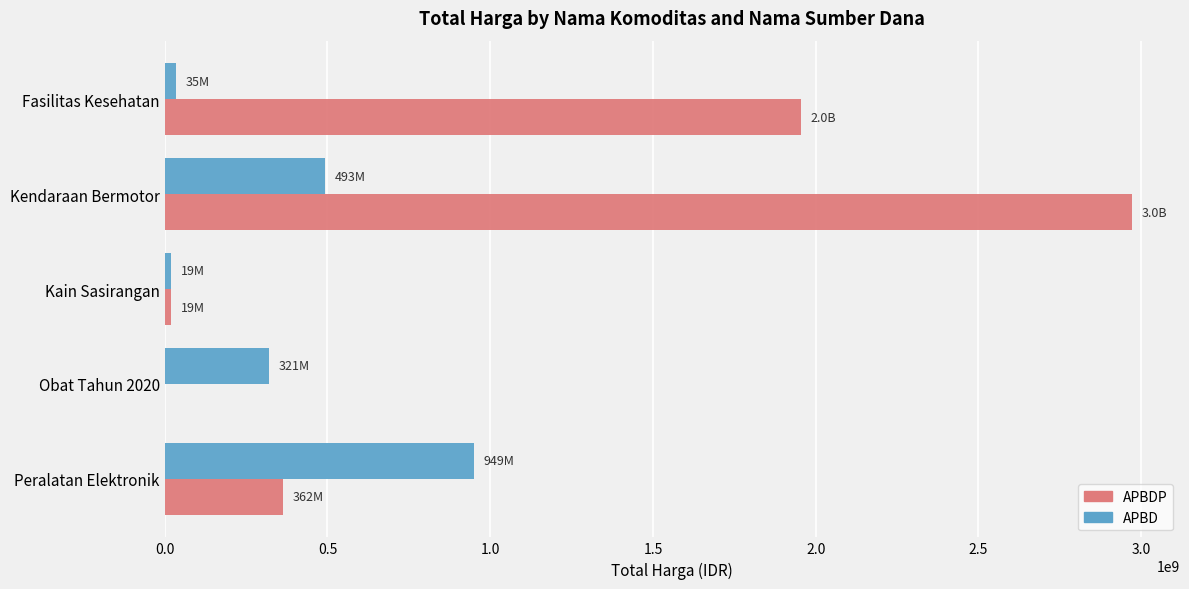

What is the sum of the APBD values at Kendaraan Bermotor and Peralatan Elektronik?

1441767000